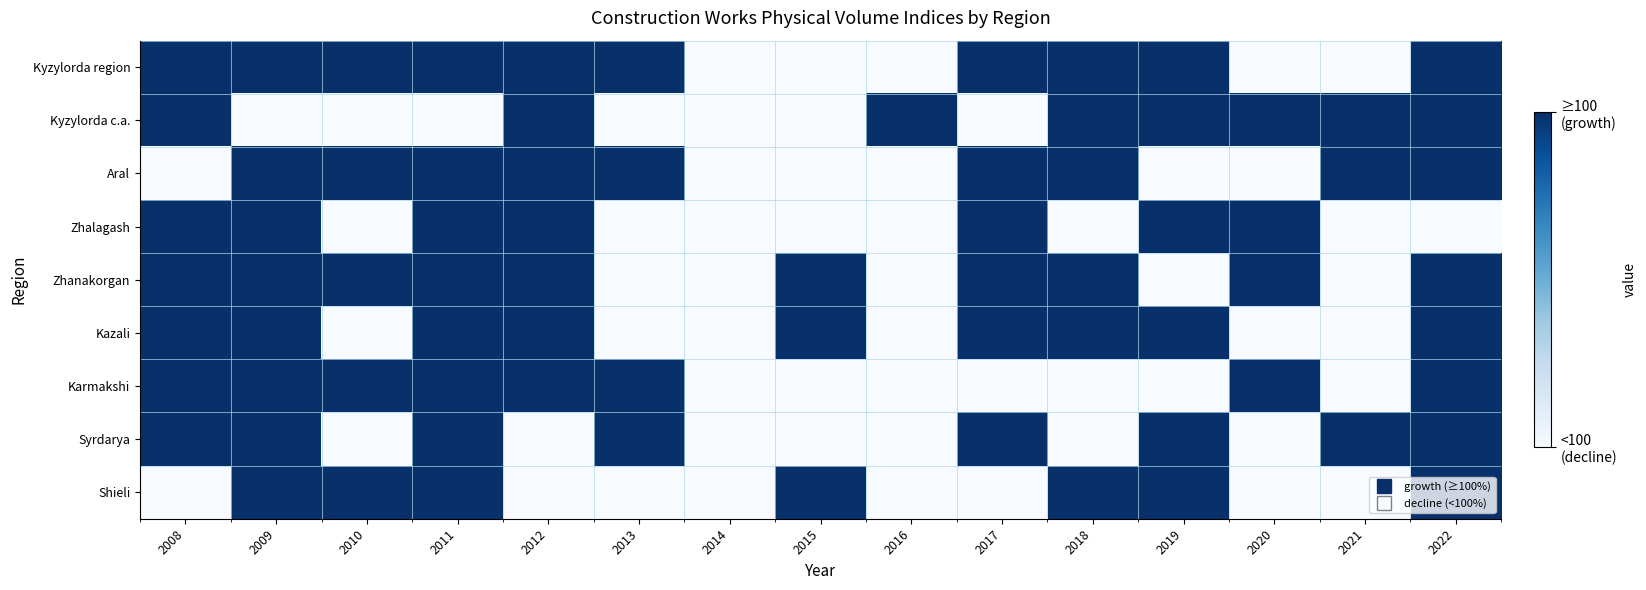

Reading left to right, list all the values displayed in this chart.

Kyzylorda region: 2008=1	2009=1	2010=1	2011=1	2012=1	2013=1	2014=0	2015=0	2016=0	2017=1	2018=1	2019=1	2020=0	2021=0	2022=1
Kyzylorda c.a.: 2008=1	2009=0	2010=0	2011=0	2012=1	2013=0	2014=0	2015=0	2016=1	2017=0	2018=1	2019=1	2020=1	2021=1	2022=1
Aral: 2008=0	2009=1	2010=1	2011=1	2012=1	2013=1	2014=0	2015=0	2016=0	2017=1	2018=1	2019=0	2020=0	2021=1	2022=1
Zhalagash: 2008=1	2009=1	2010=0	2011=1	2012=1	2013=0	2014=0	2015=0	2016=0	2017=1	2018=0	2019=1	2020=1	2021=0	2022=0
Zhanakorgan: 2008=1	2009=1	2010=1	2011=1	2012=1	2013=0	2014=0	2015=1	2016=0	2017=1	2018=1	2019=0	2020=1	2021=0	2022=1
Kazali: 2008=1	2009=1	2010=0	2011=1	2012=1	2013=0	2014=0	2015=1	2016=0	2017=1	2018=1	2019=1	2020=0	2021=0	2022=1
Karmakshi: 2008=1	2009=1	2010=1	2011=1	2012=1	2013=1	2014=0	2015=0	2016=0	2017=0	2018=0	2019=0	2020=1	2021=0	2022=1
Syrdarya: 2008=1	2009=1	2010=0	2011=1	2012=0	2013=1	2014=0	2015=0	2016=0	2017=1	2018=0	2019=1	2020=0	2021=1	2022=1
Shieli: 2008=0	2009=1	2010=1	2011=1	2012=0	2013=0	2014=0	2015=1	2016=0	2017=0	2018=1	2019=1	2020=0	2021=0	2022=1